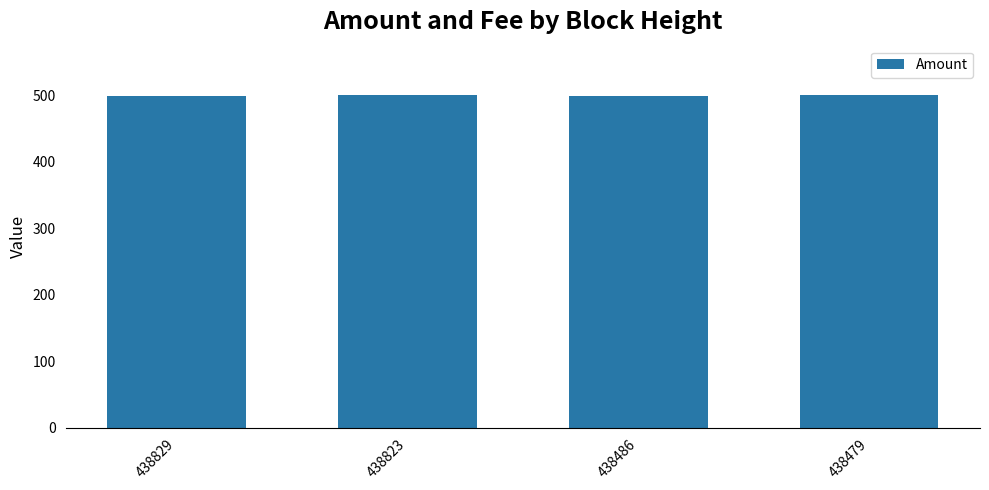

Approximately how many times larger is the value at 438823 compared to 438479?

1.0